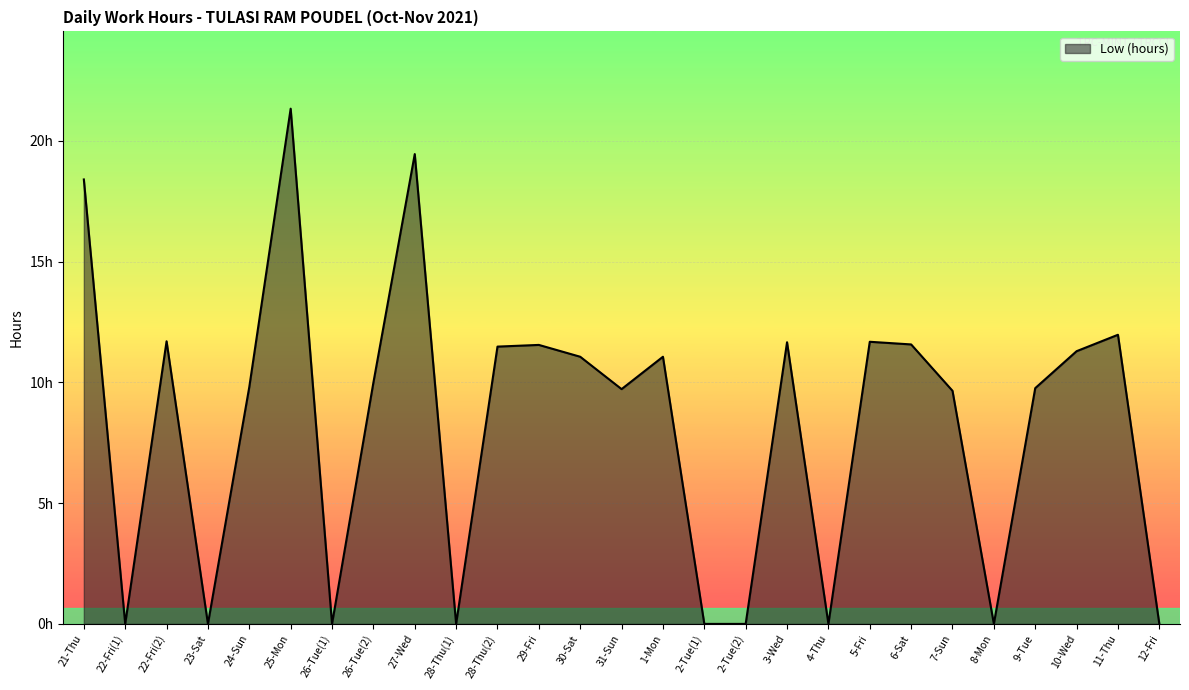

Rank the categories by value from lowest to highest.

22-Fri(1), 23-Sat, 26-Tue(1), 28-Thu(1), 2-Tue(1), 2-Tue(2), 4-Thu, 8-Mon, 12-Fri, 7-Sun, 31-Sun, 9-Tue, 24-Sun, 26-Tue(2), 30-Sat, 1-Mon, 10-Wed, 28-Thu(2), 29-Fri, 6-Sat, 3-Wed, 5-Fri, 22-Fri(2), 11-Thu, 21-Thu, 27-Wed, 25-Mon